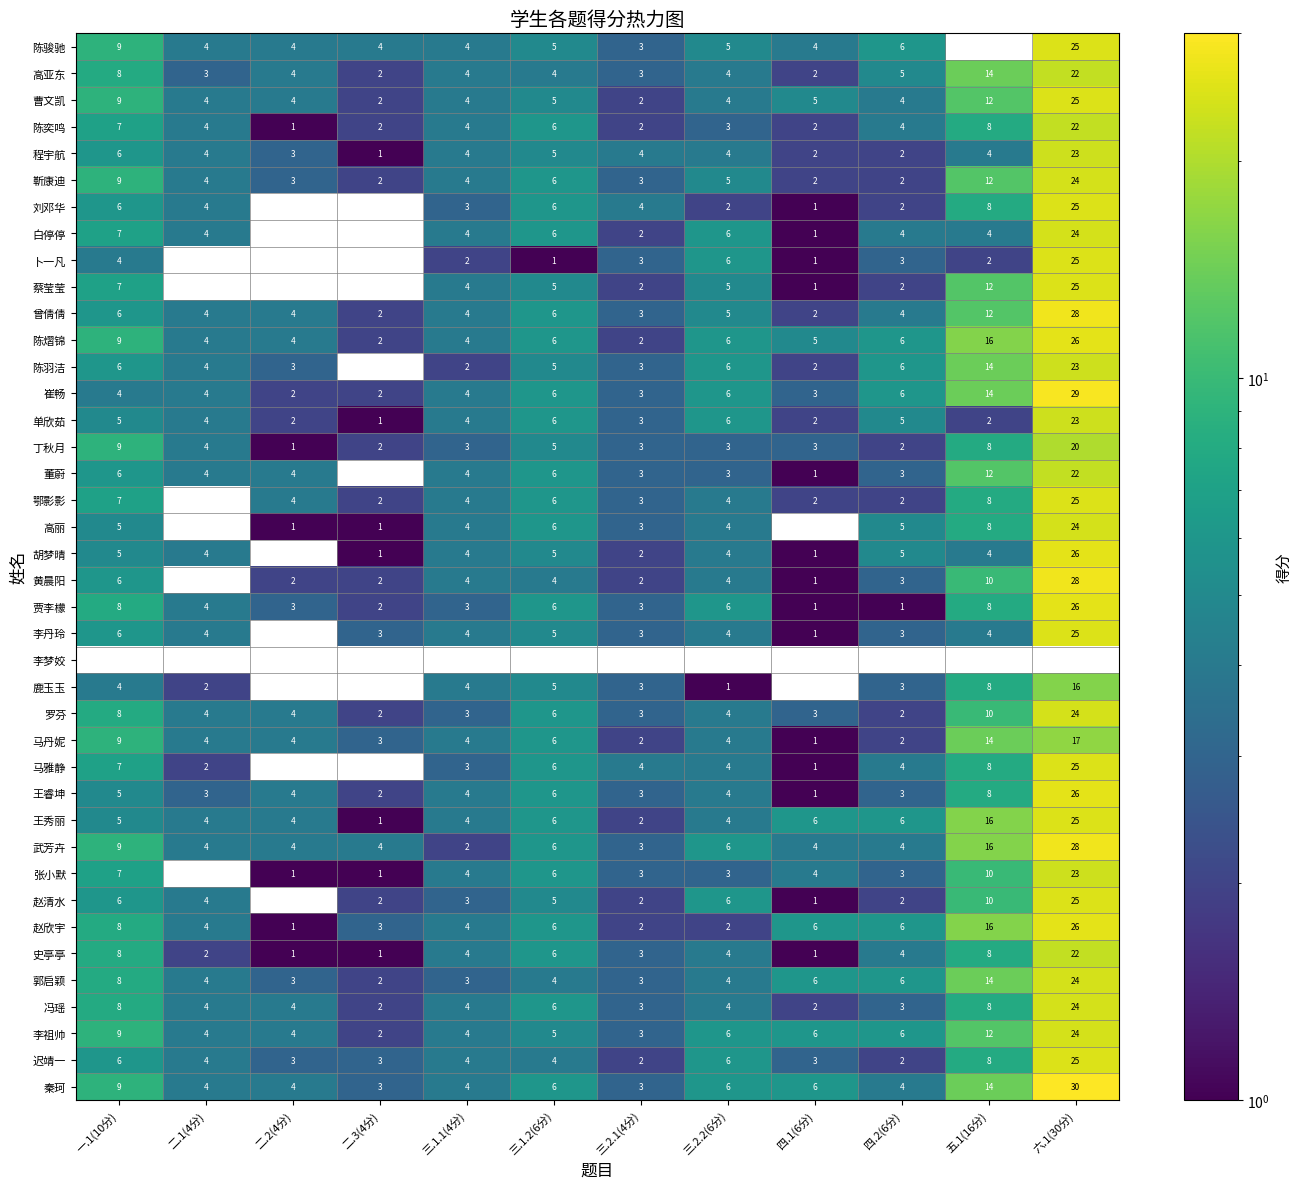

What is the spread (max minus min) of values at 三.2.2(6分)?

6